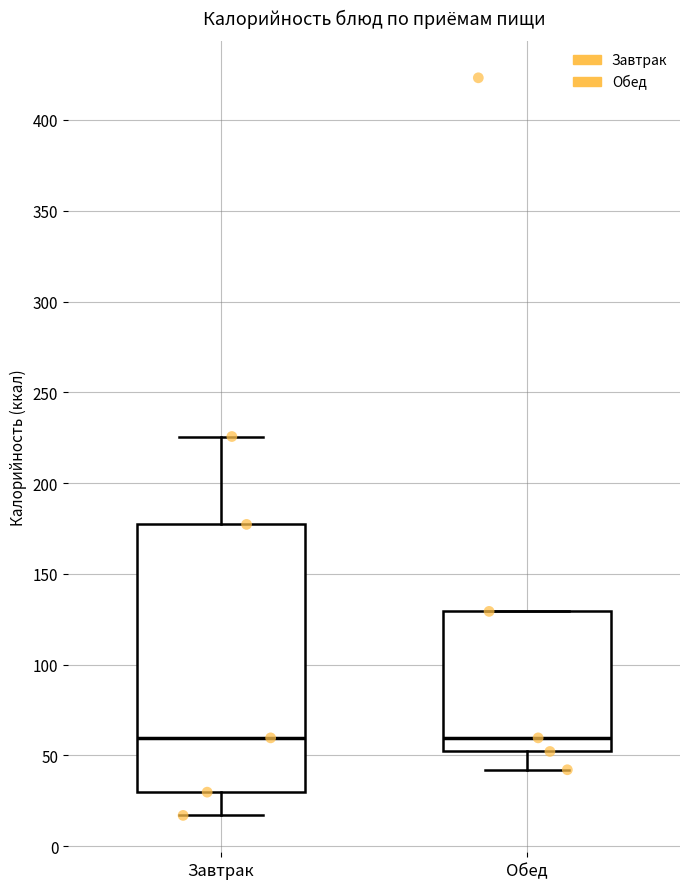

Reading left to right, transcribe this box plot: for each box, give where its median line is, the range the box spans, and where its two whiskers end, as read against the y-axis. The values are not printed on the chart, so give them approximately, as read against the axis.

Завтрак: median 60, box 30 to 175, whiskers 15 to 225
Обед: median 60, box 50 to 130, whiskers 40 to 130